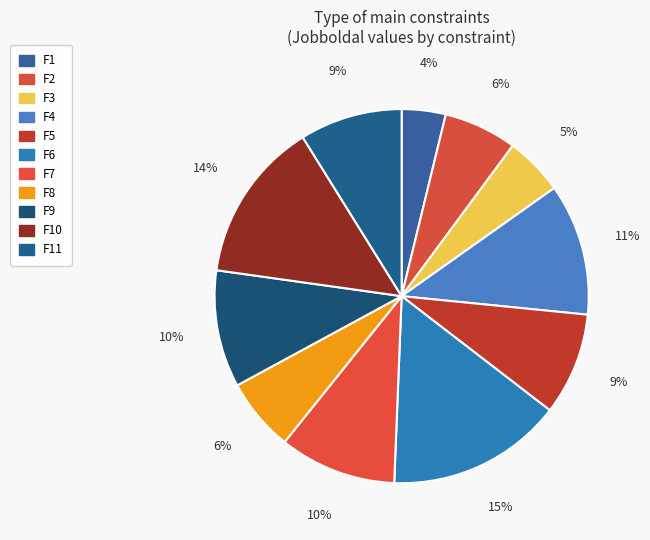

Which slice is the smallest?

F1